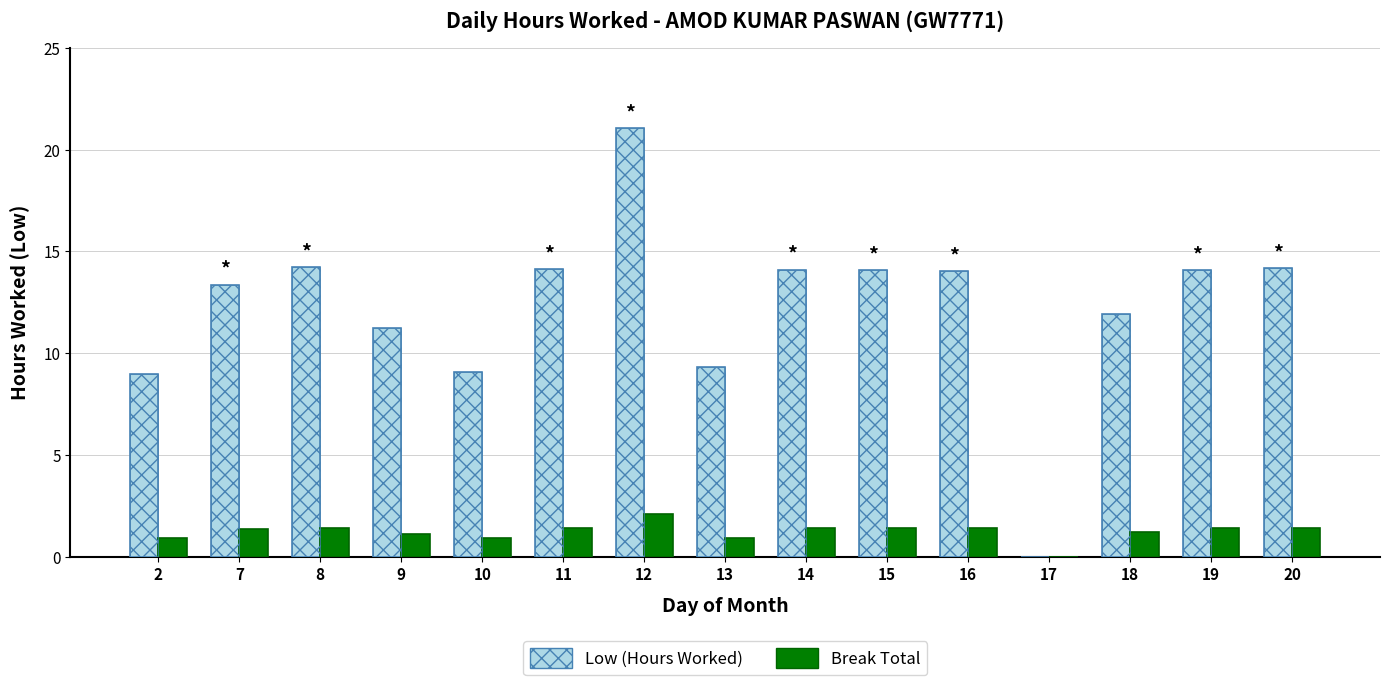

Is it true that Break Total equals 0.7 at 19?

False